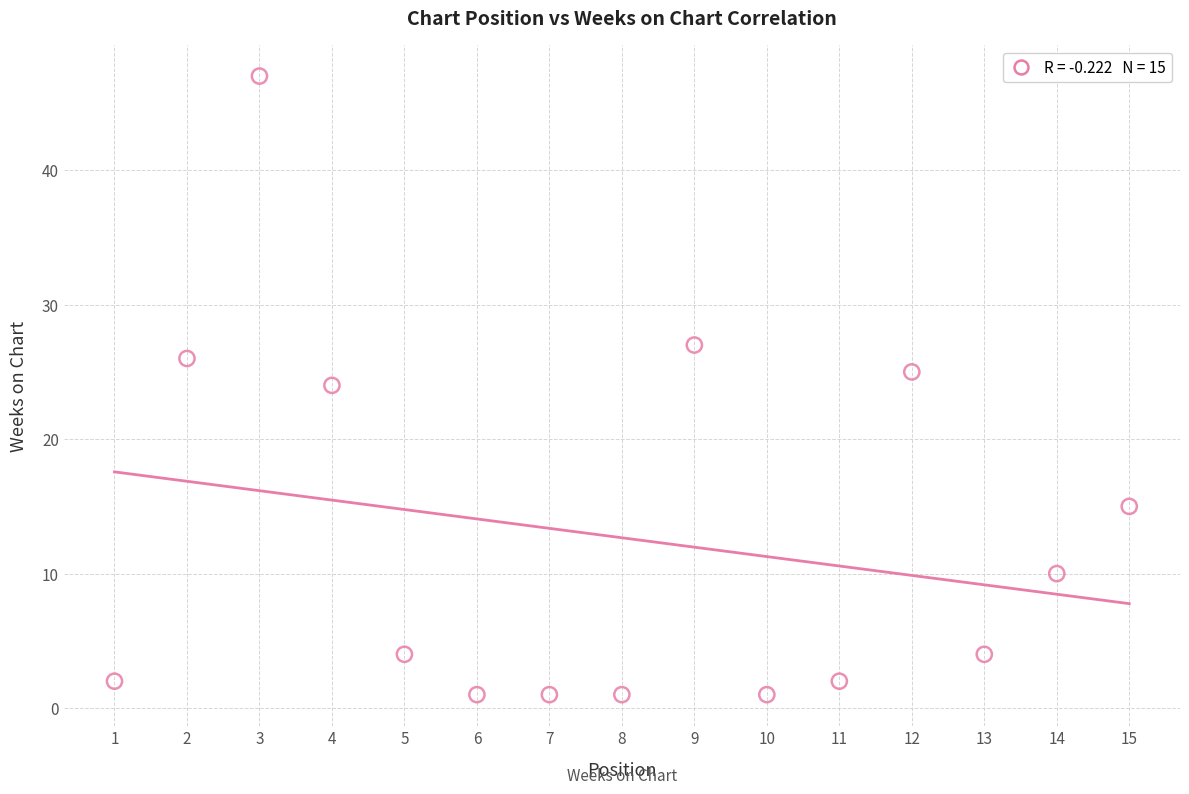

What is the range of Y values (max minus min)?

46